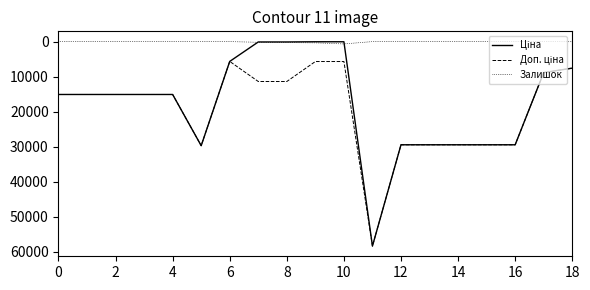

What is the maximum value shown in the chart?

58426.5